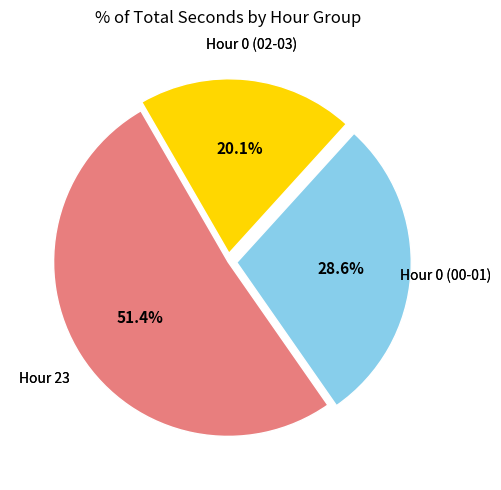

Does any single category account for the majority?

Yes